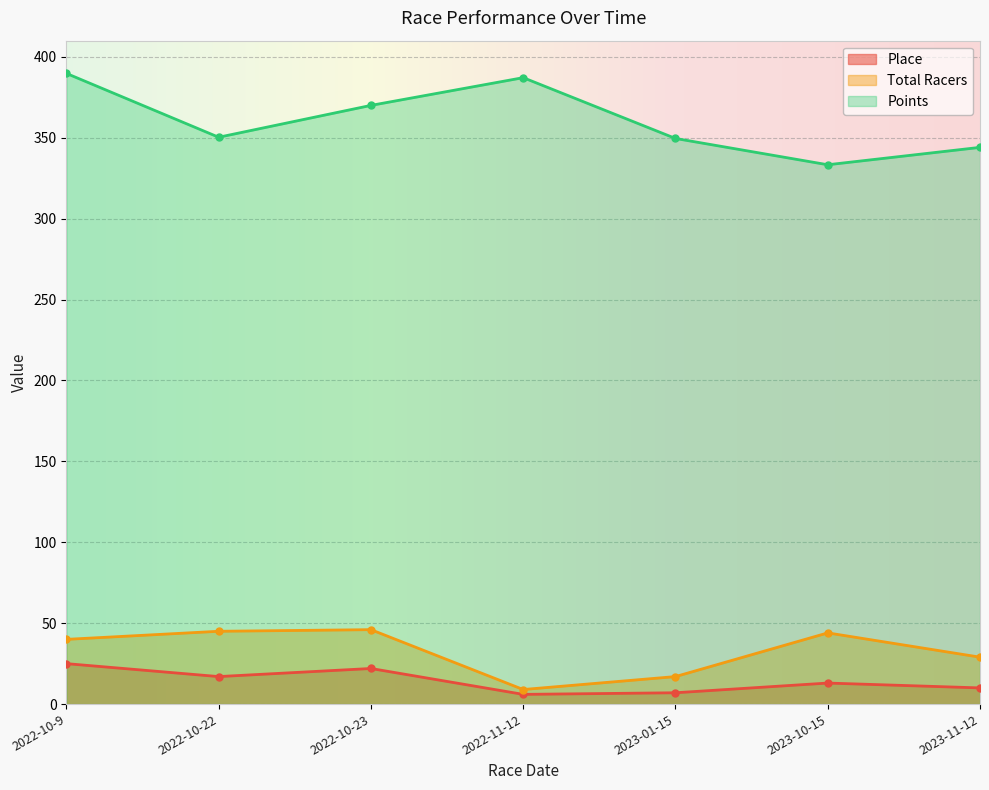

Which series changed the most between 2022-10-9 and 2022-10-22?

Points